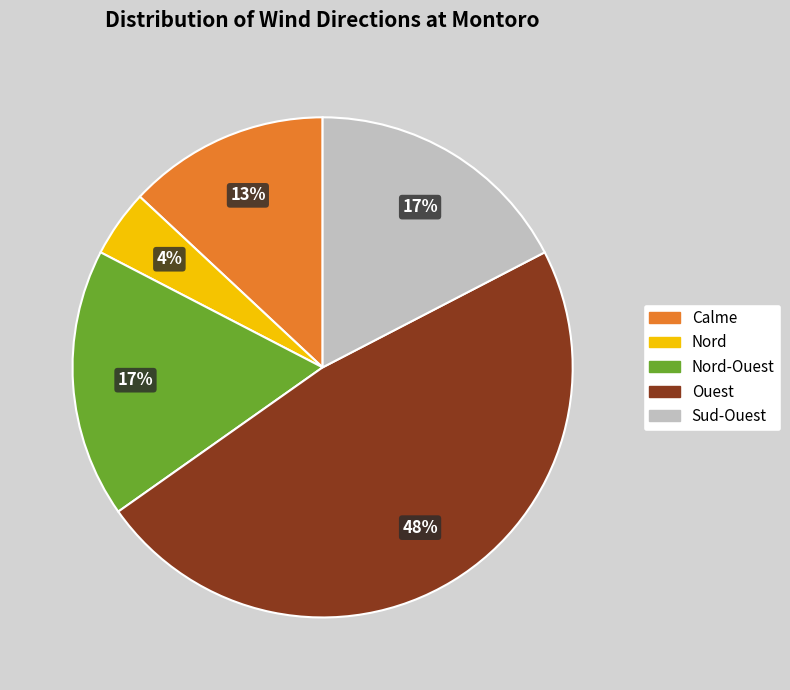

Is there any slice that represents more than half of the pie?

No